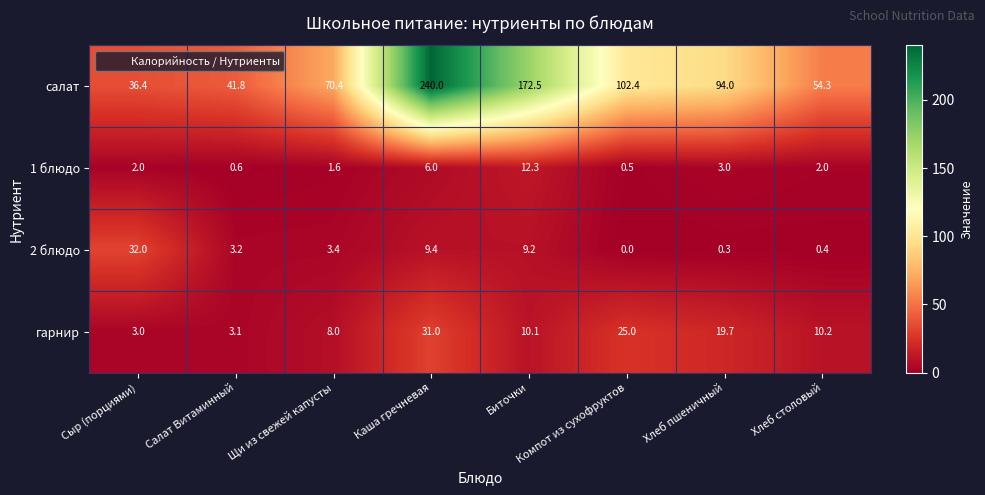

Is it true that 1 блюдо equals 6.0 at Каша гречневая?

True